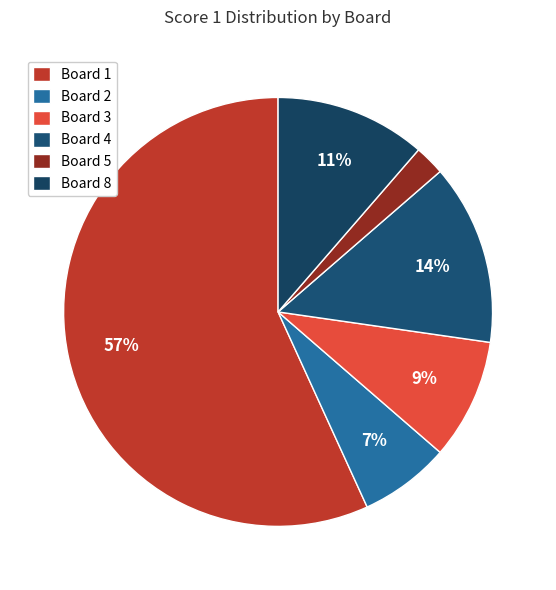

Which slice is the largest?

Board 1